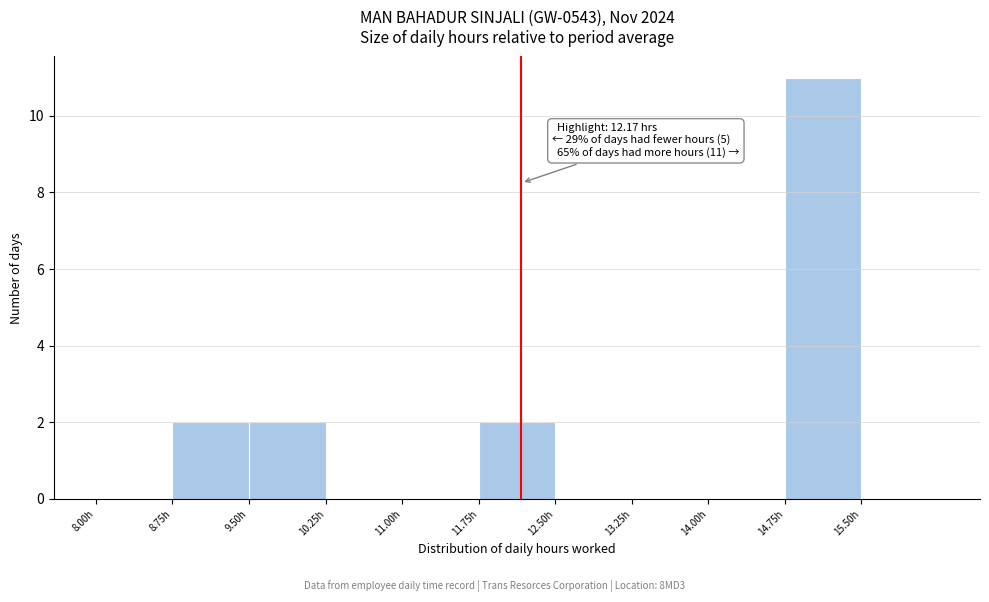

Over which range of the x-axis is the bar tallest?

14.75 to 15.50